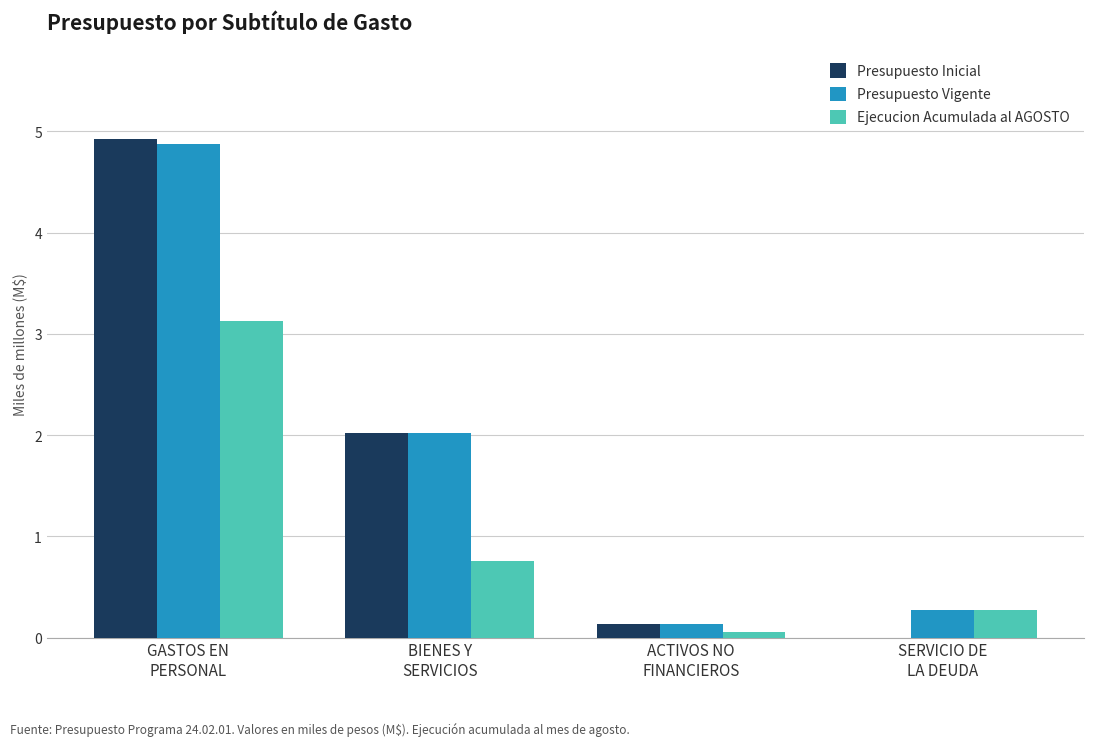

What is the maximum value shown in the chart?

4.9